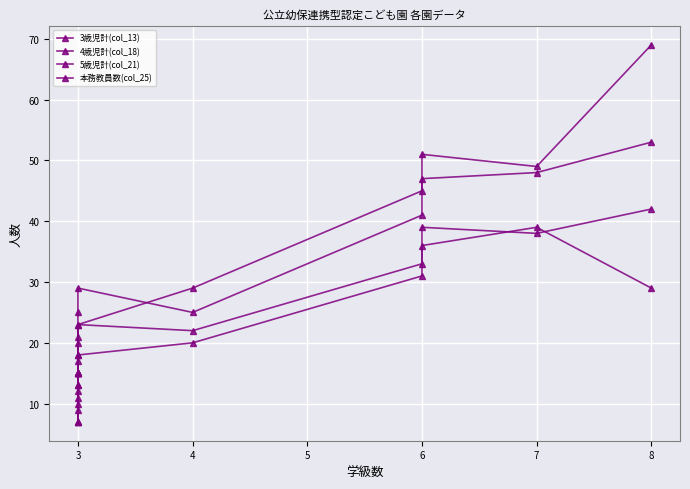

Reading left to right, list all the values displayed in this chart.

3歳児計(col_13): 7	12	13	15	15	23	22	33	39	38	42
4歳児計(col_18): 7	11	17	18	21	23	29	45	47	48	53
5歳児計(col_21): 7	10	15	20	25	29	25	41	51	49	69
本務教員数(col_25): 9	13	15	15	15	18	20	31	36	39	29